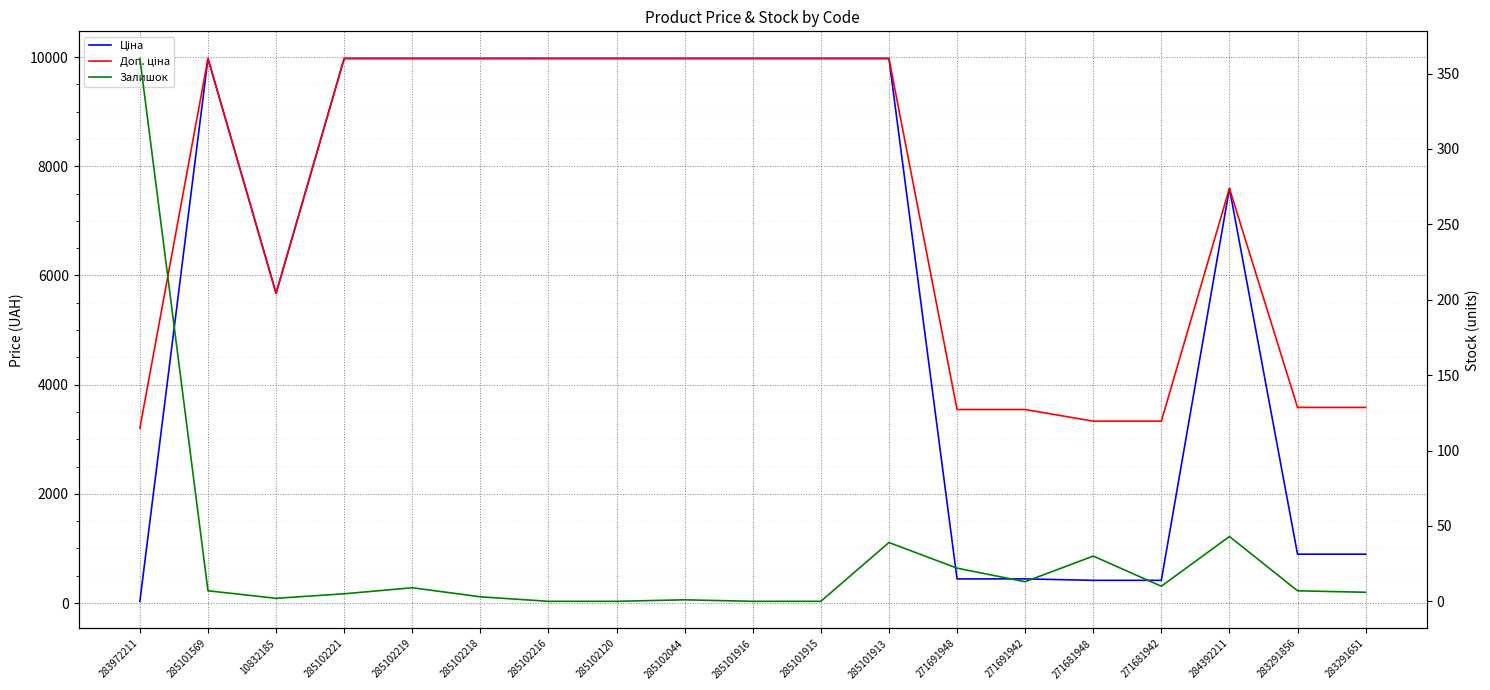

The value of Залишок at 285101913 is 60.4. True or false?

False